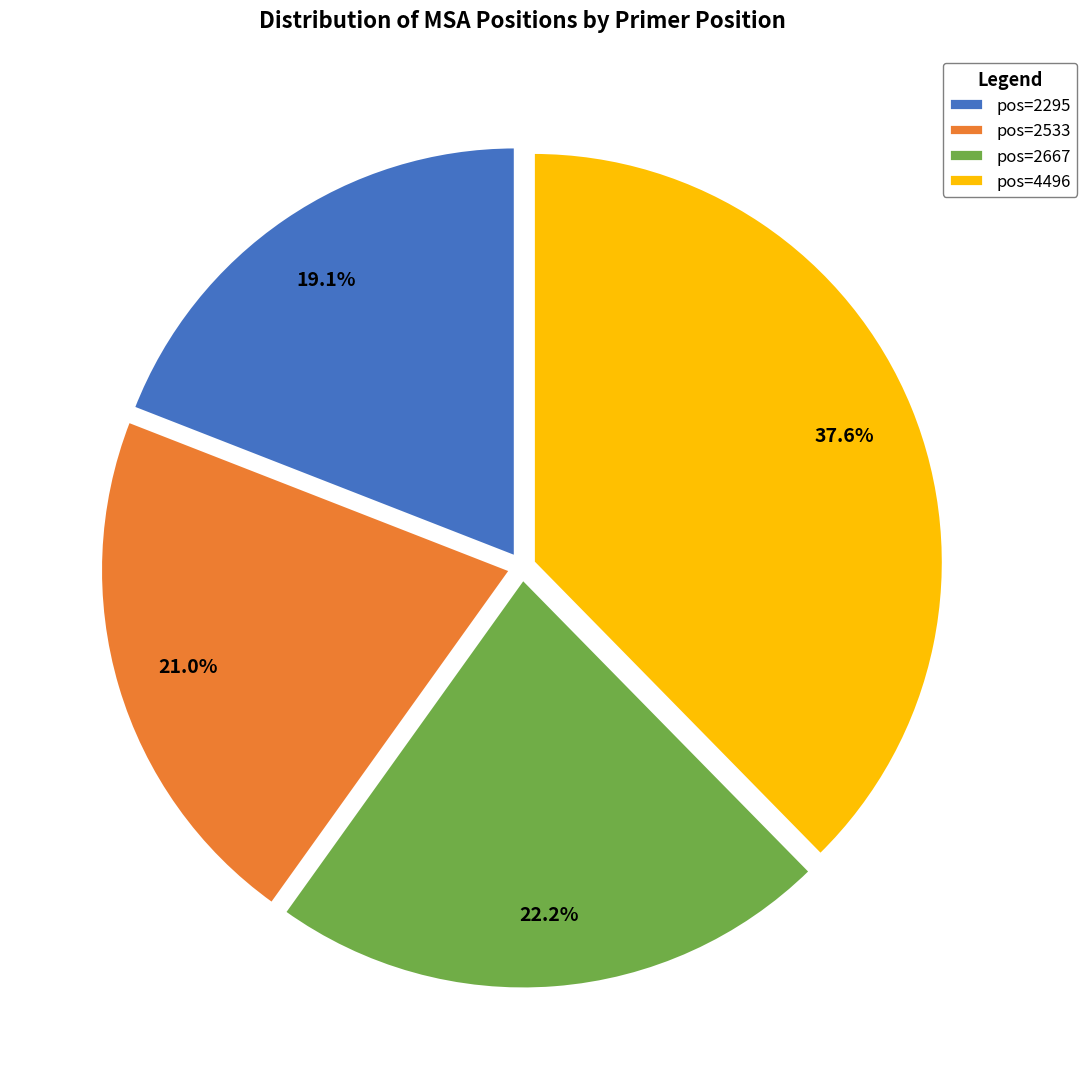

Is there a majority slice in this chart?

No